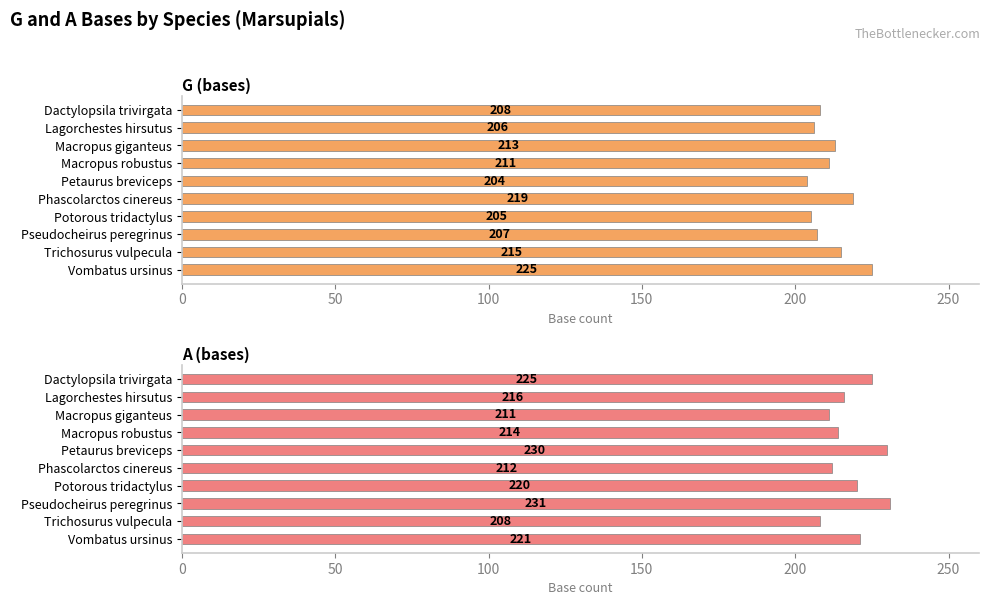

What is the highest value of the G (bases) series?

225